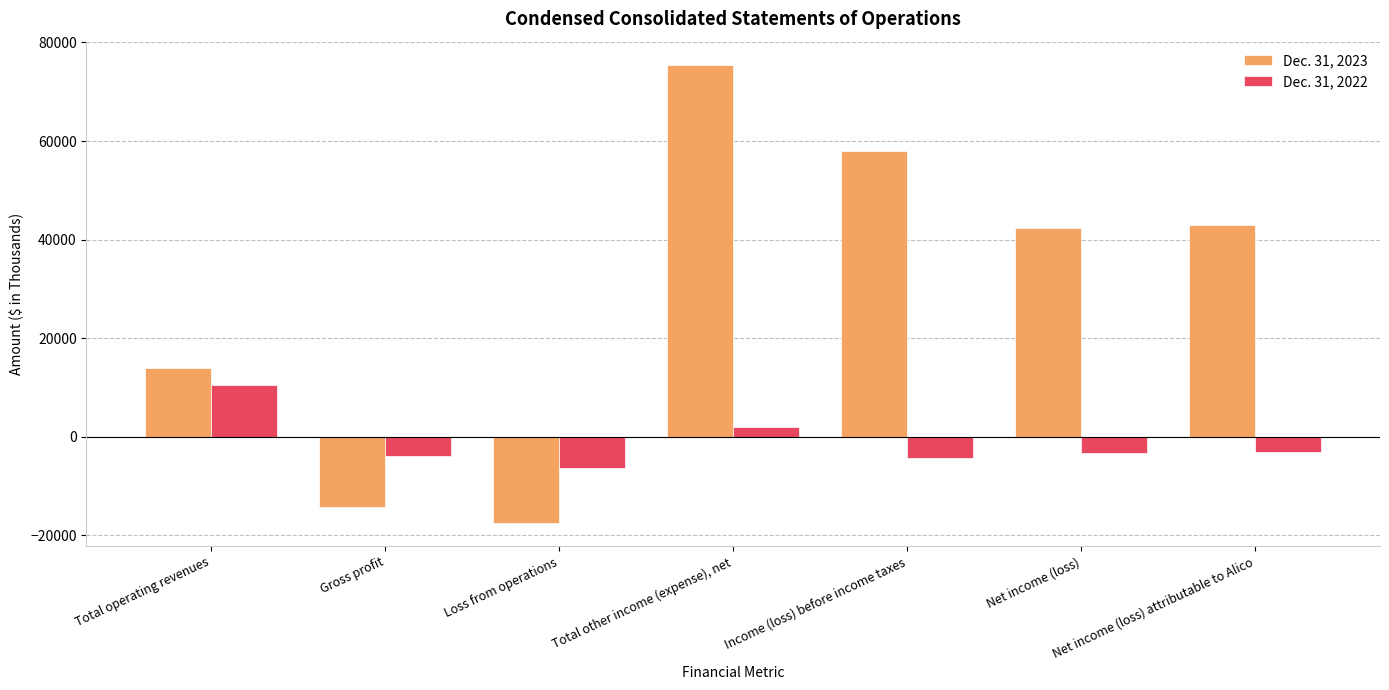

Which series changed the most between Total operating revenues and Gross profit?

Dec. 31, 2023